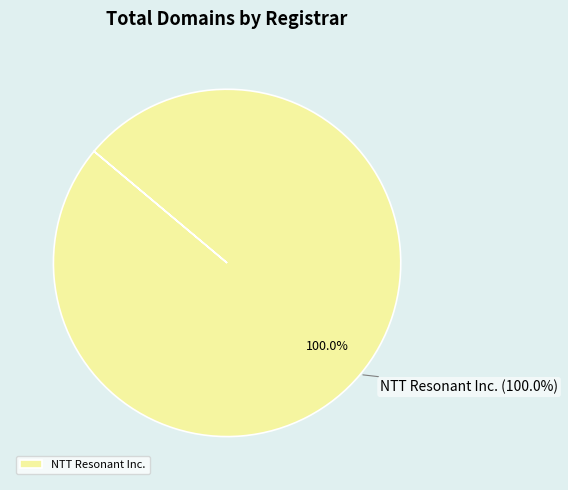

Is NTT Resonant Inc. the majority of the pie?

Yes